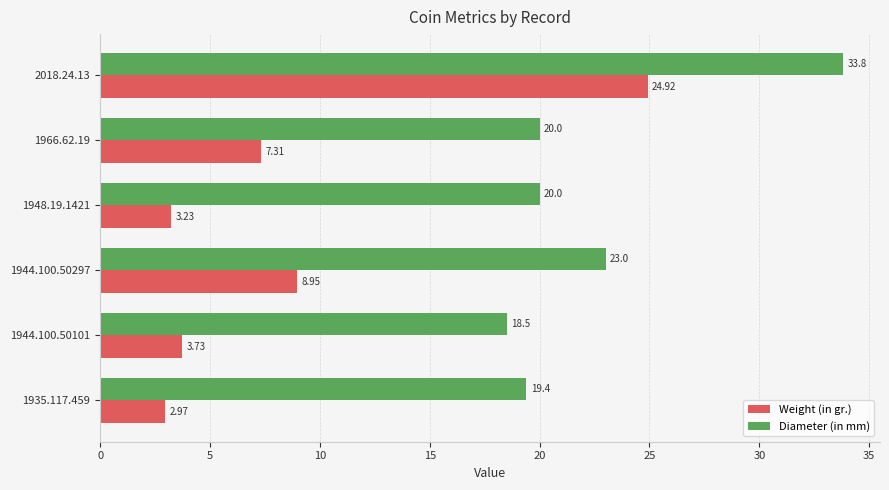

What is the maximum value for Diameter (in mm)?

33.8